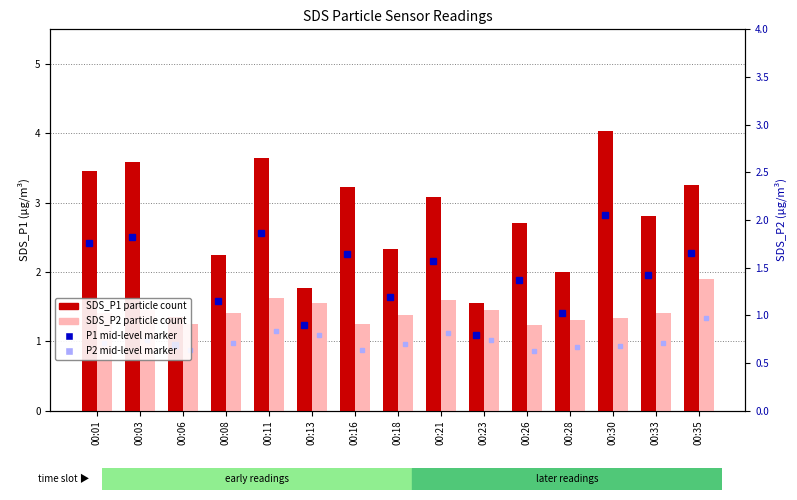

At which label is SDS_P2 (P2 particle) closest to 1?

00:26